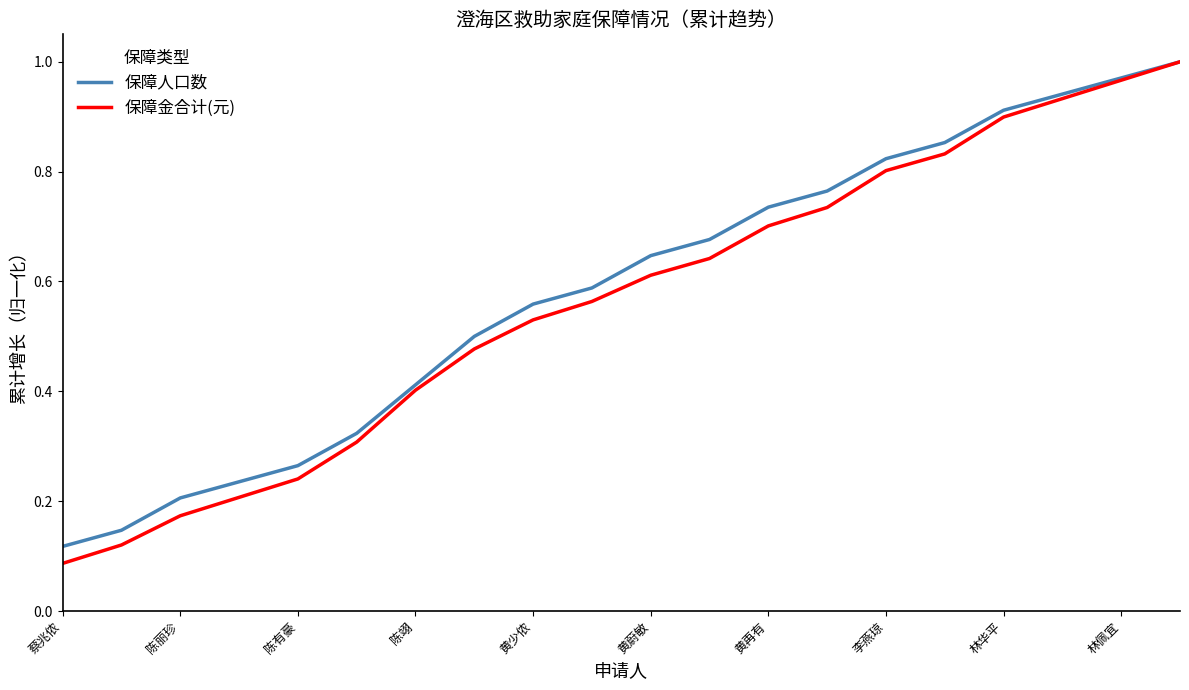

Which series has the largest range (max minus min)?

保障金合计(元)